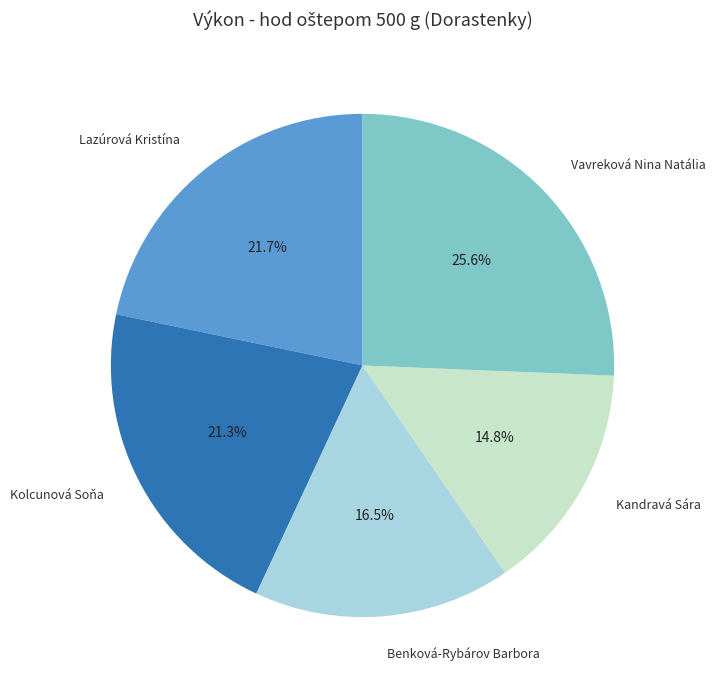

What is the total percentage of Kandravá Sára and Kolcunová Soňa?

36.1%